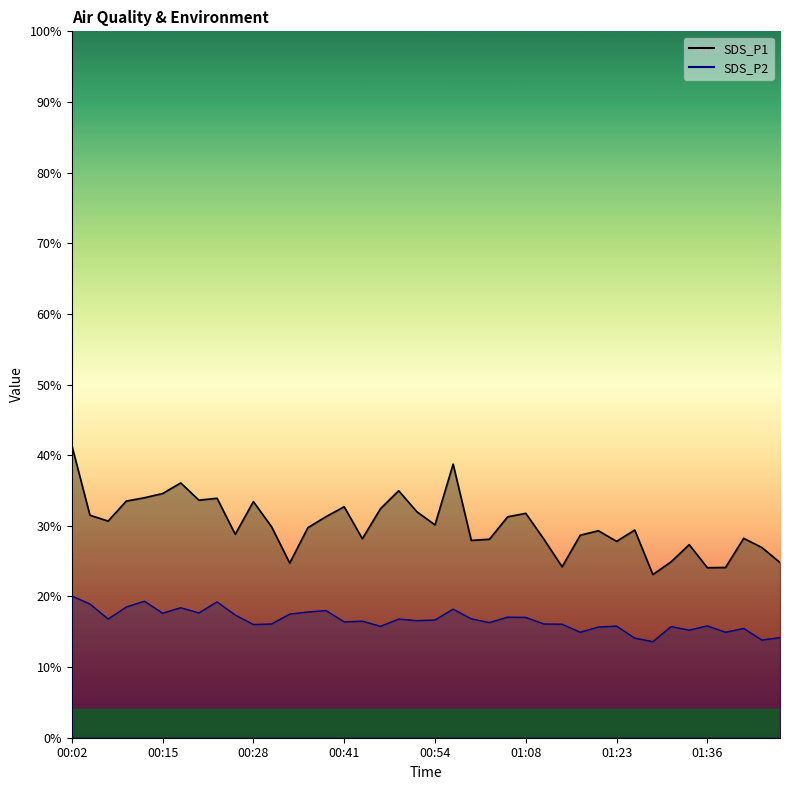

What position from the left is 01:23?

31